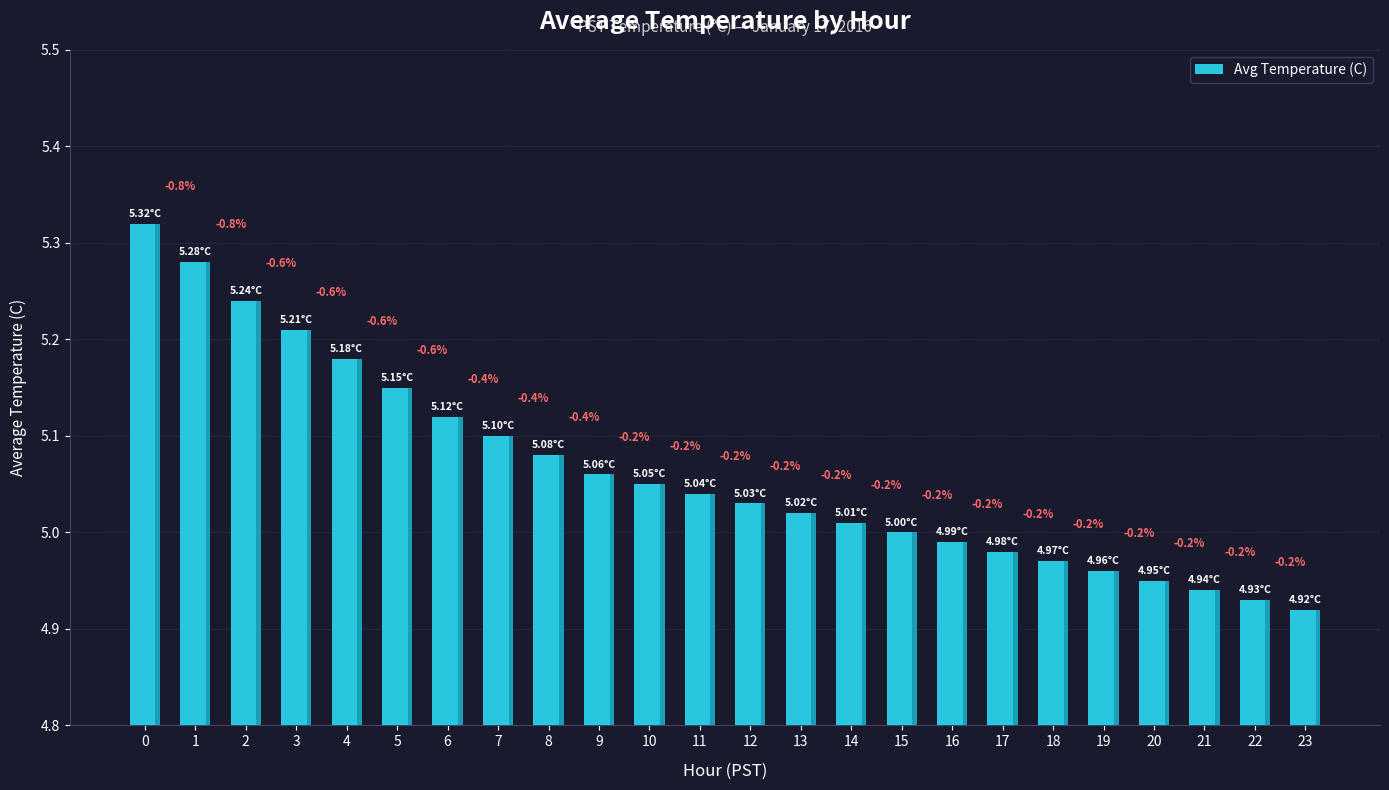

Approximately how many times larger is the value at 19 compared to 8?

1.0